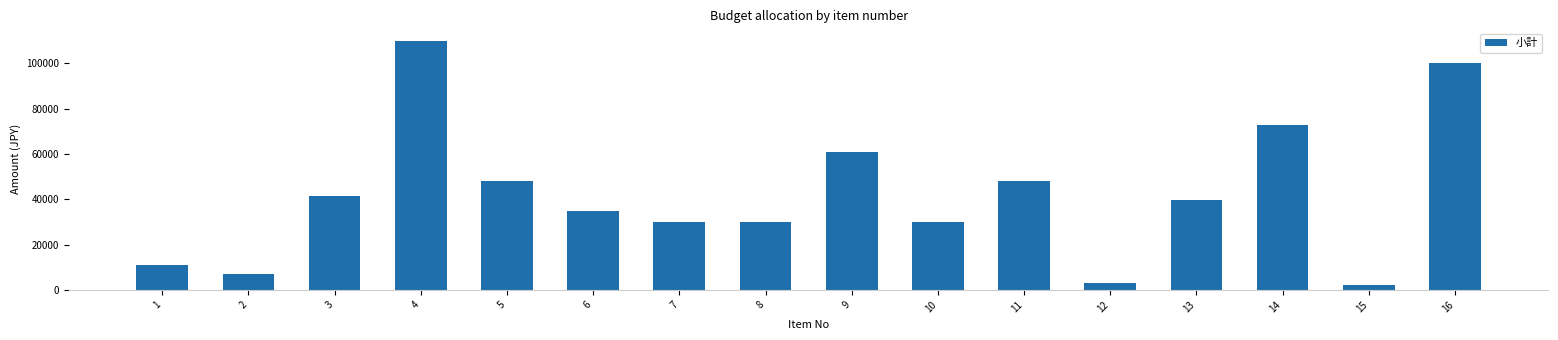

Are the bars grouped side by side (vs. stacked)?

No